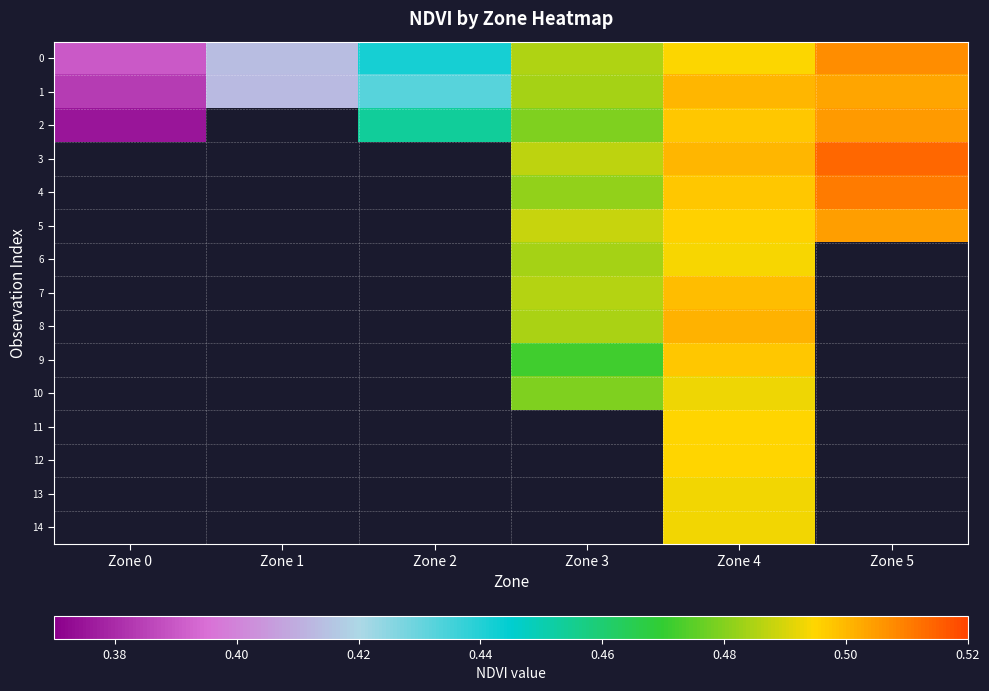

How many data points does each series have?

6